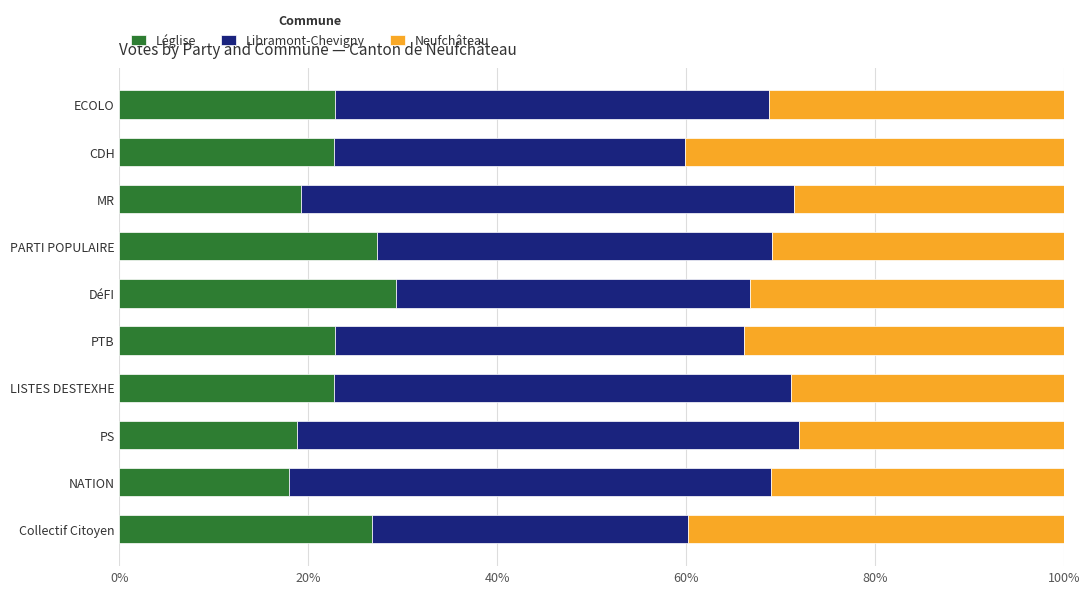

What is the total value across all series at LISTES DESTEXHE?

100.0